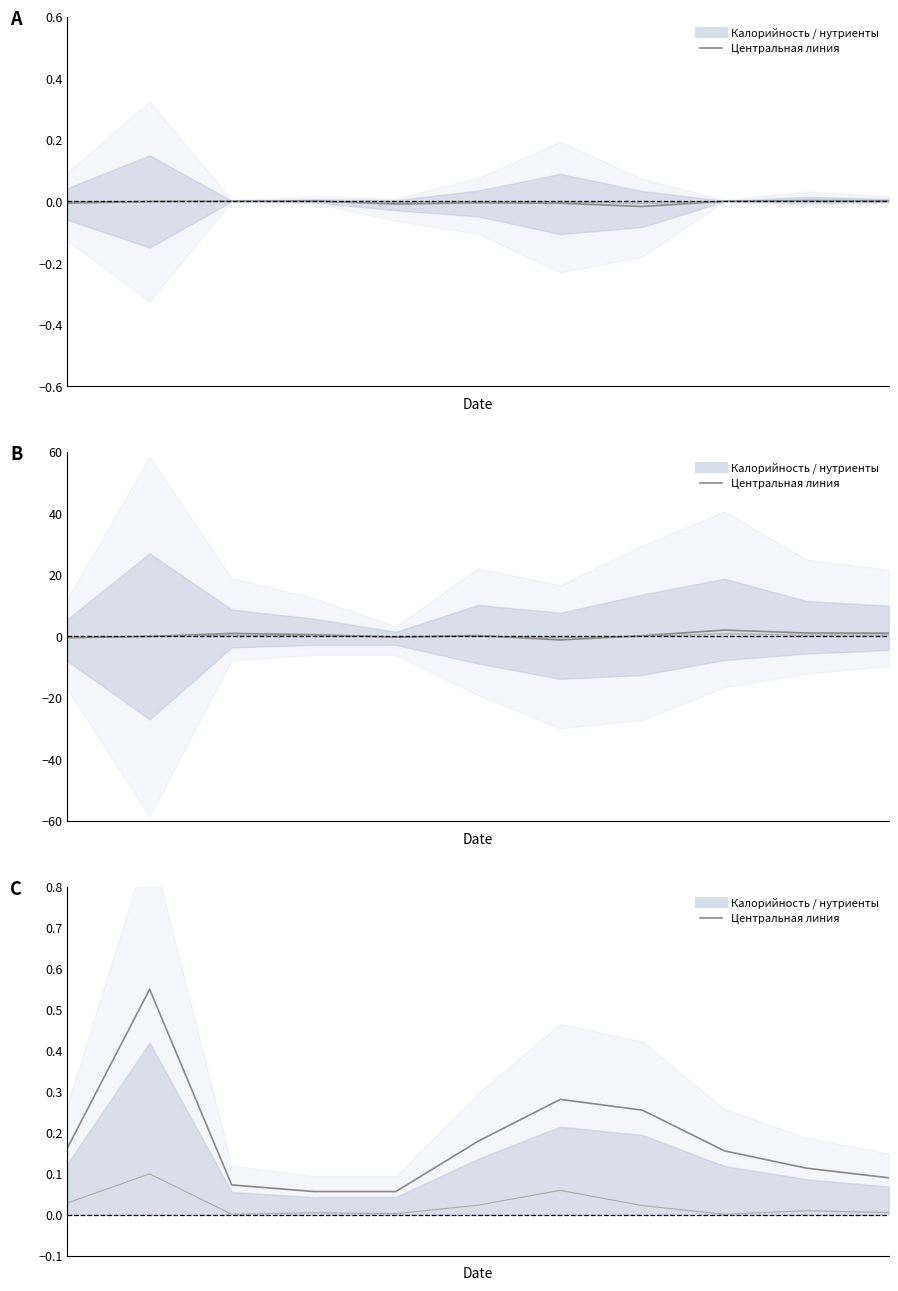

Between 5 and 0, which is larger?

5